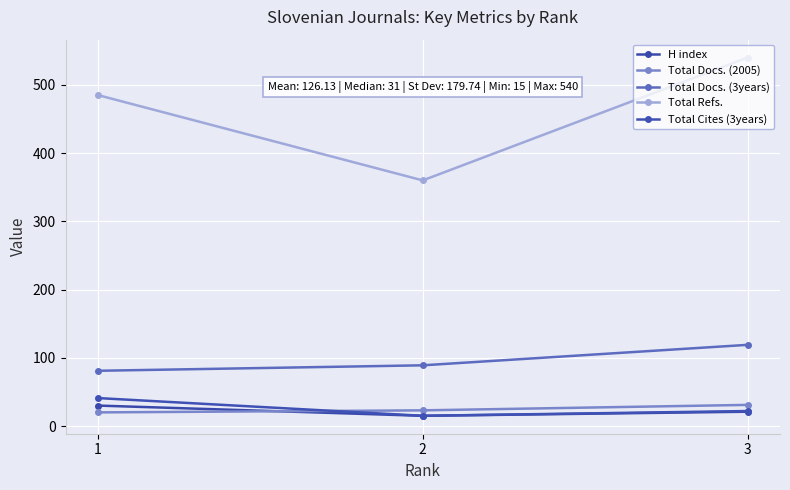

What is the difference between the second highest and minimum values in the Total Docs. (3years) series?

8